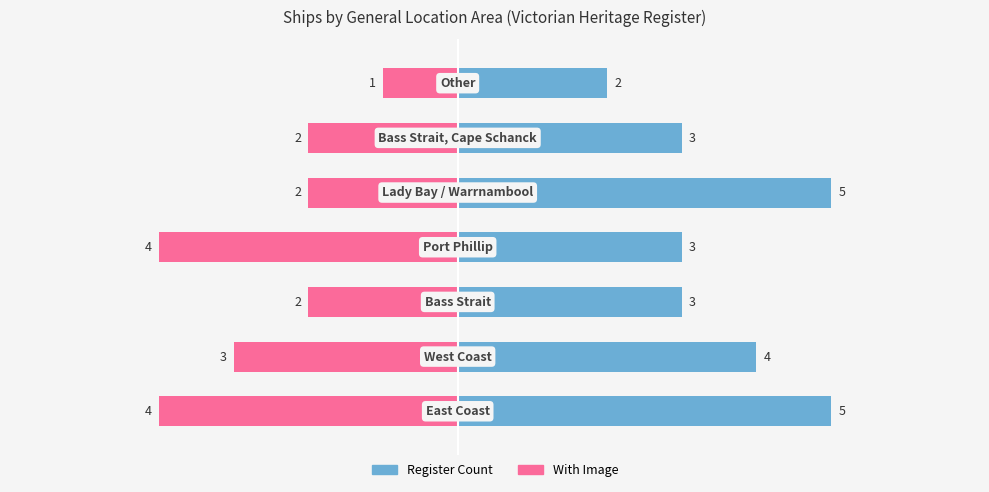

What is the sum of all With Image values?

-18